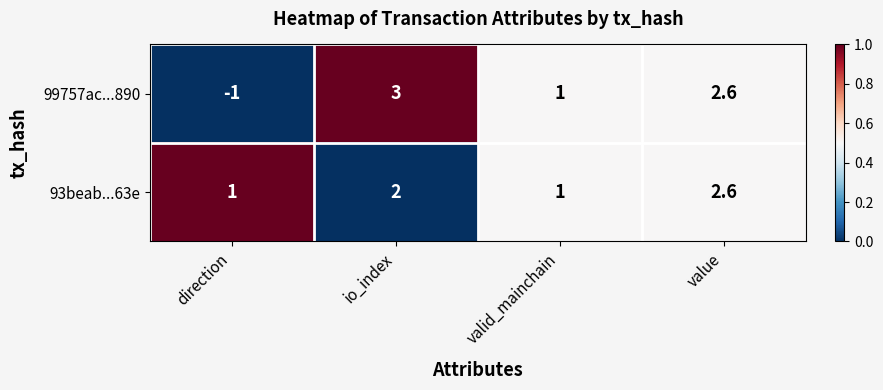

How many values in the 99757ac...890 series are below 2?

2